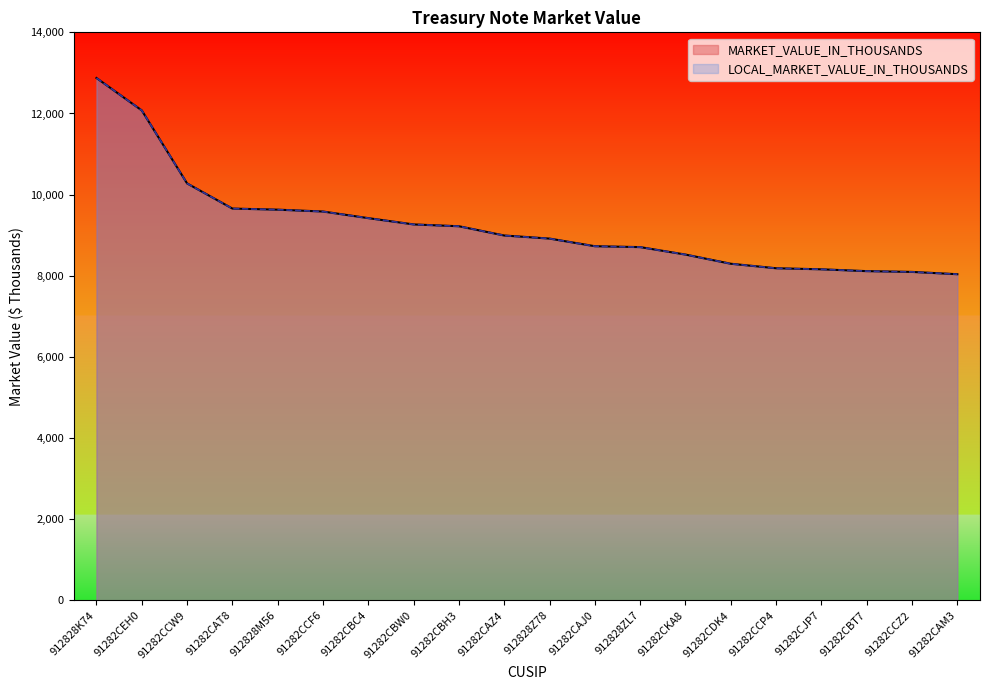

Which series has the widest spread of values?

MARKET_VALUE_IN_THOUSANDS